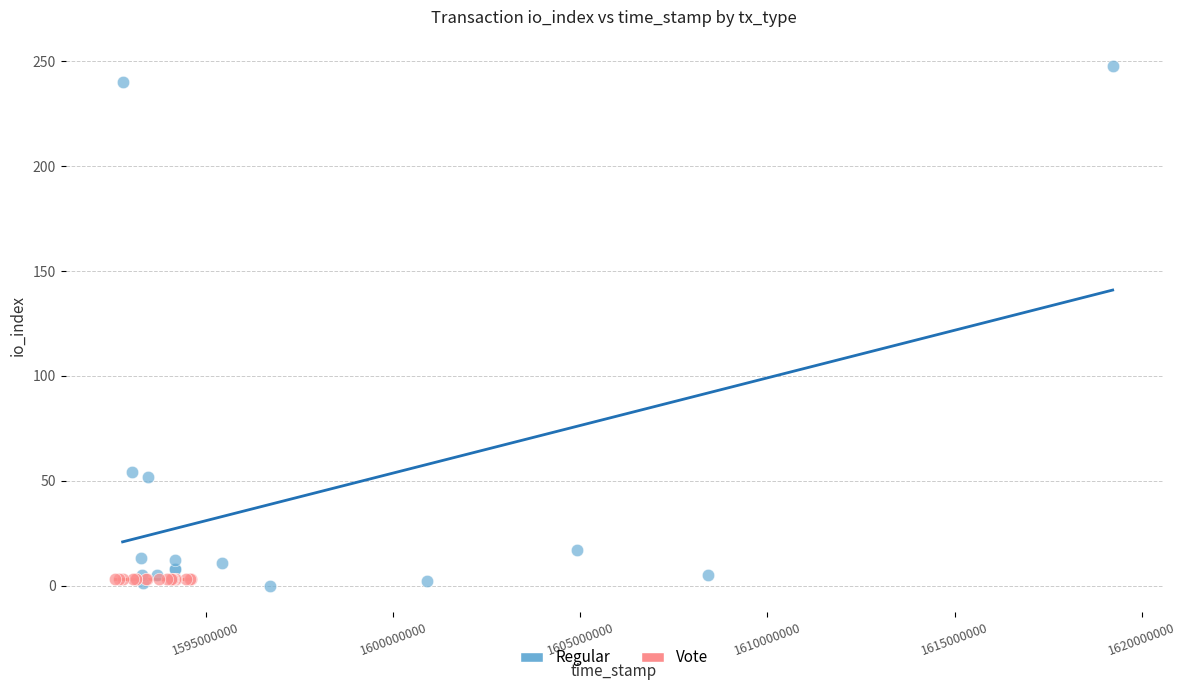

Which series contains the highest Y value?

Regular